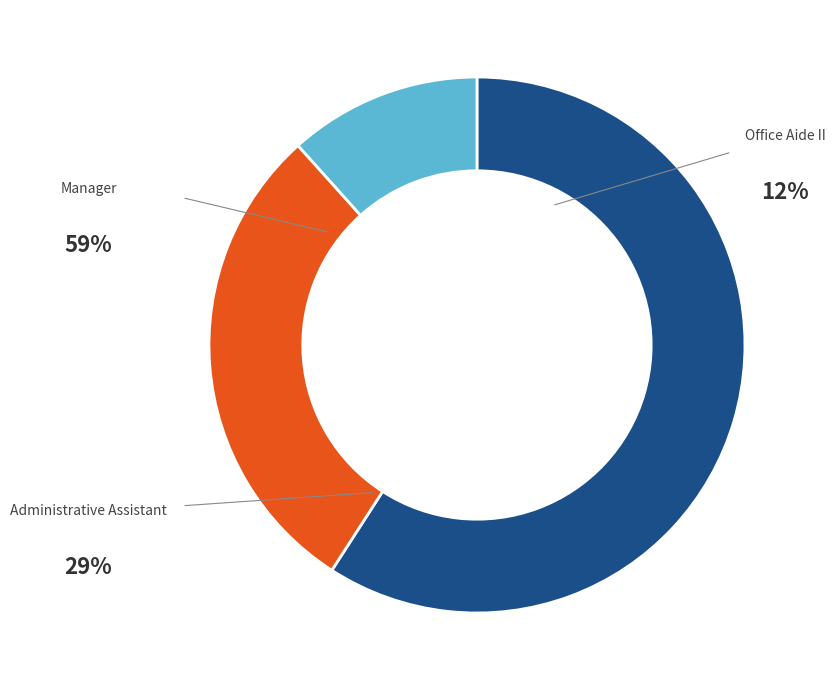

Rank the categories by value from lowest to highest.

Office Aide II, Administrative Assistant, Manager